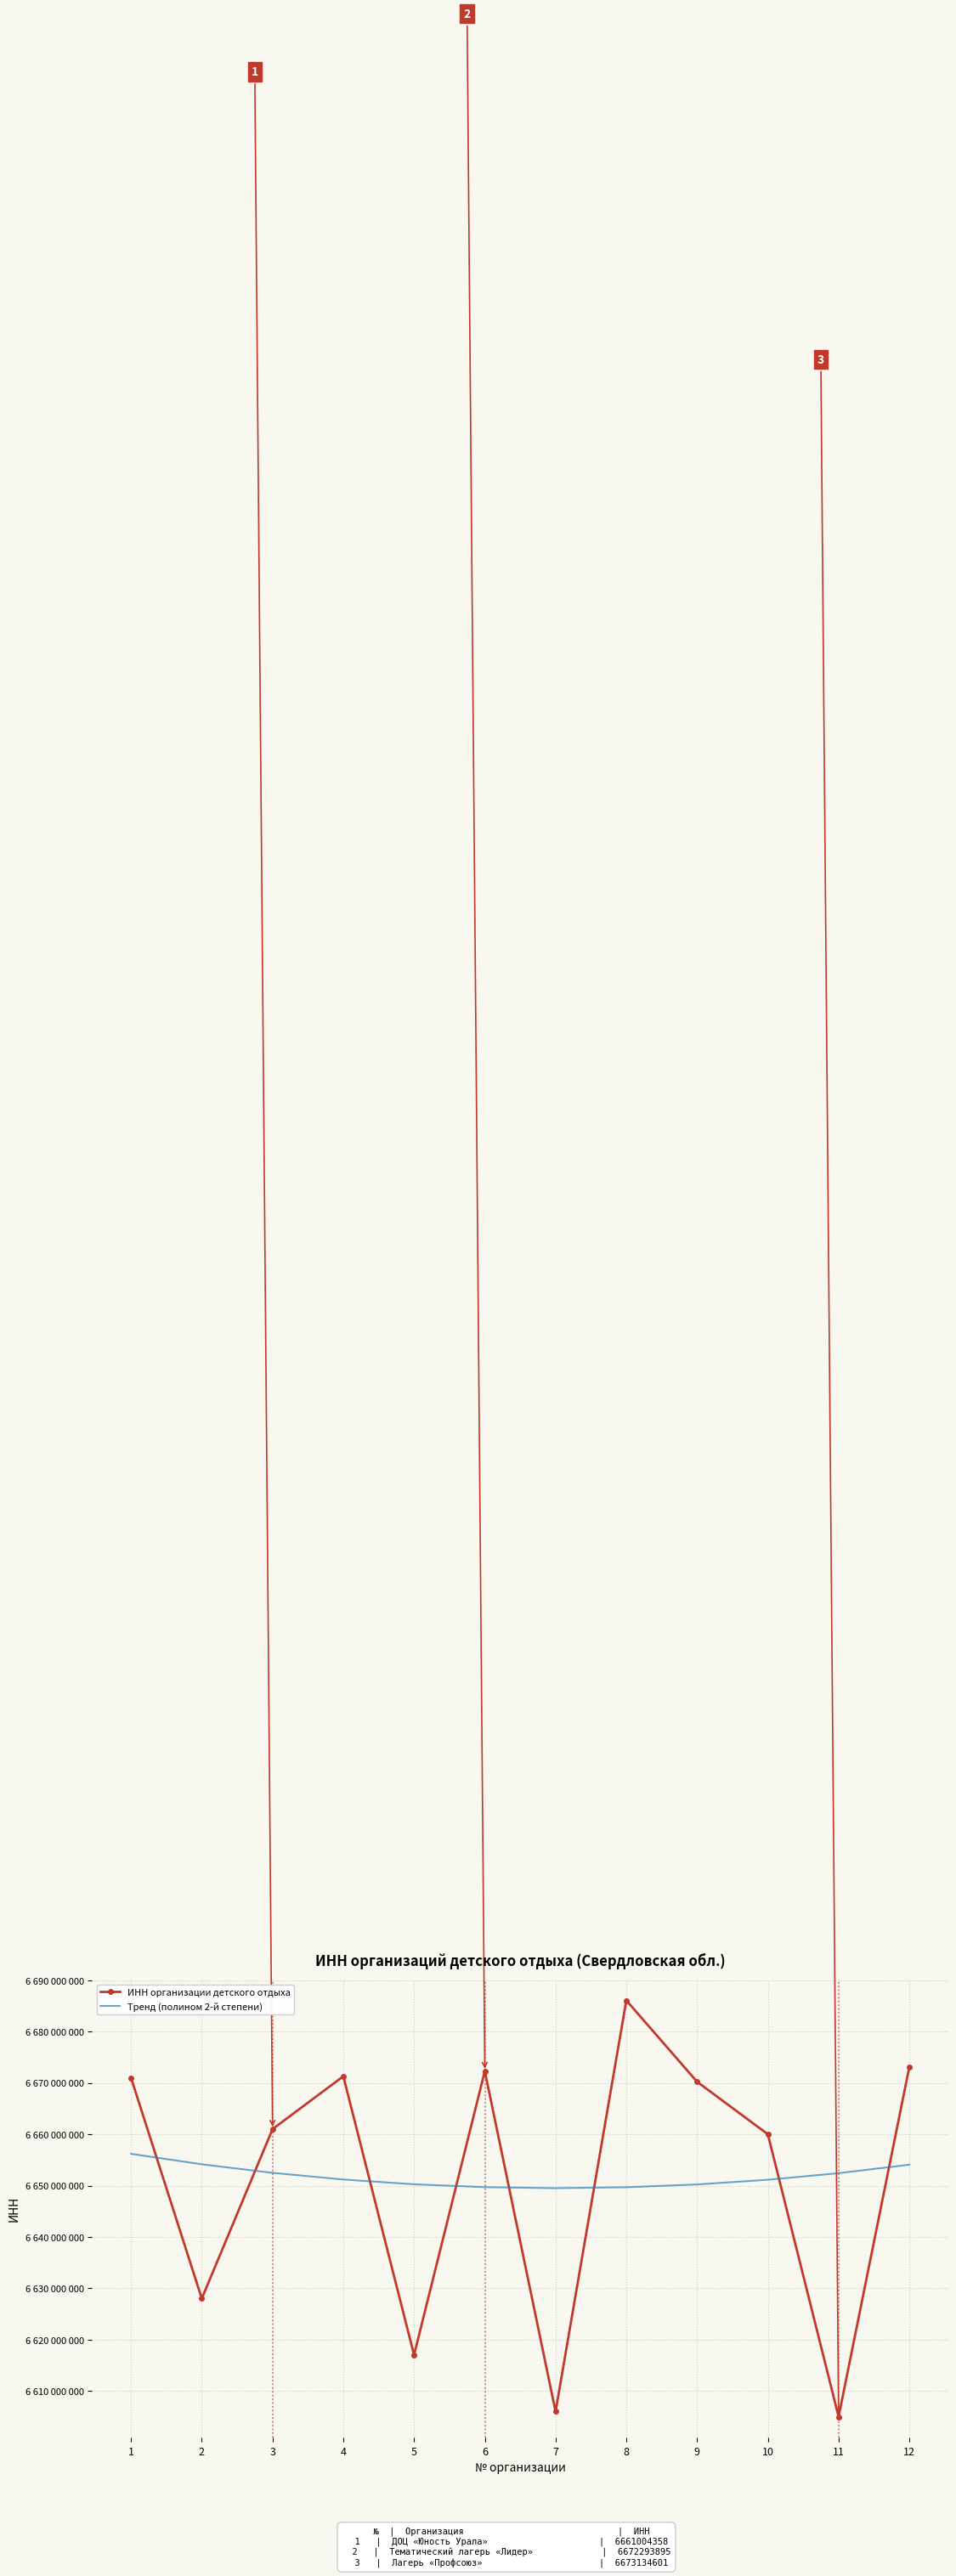

Reading right to left, transcribe all the data shown in this chart.

ИНН организации детского отдыха: 12=6673134601.0	11=6605000060.0	10=6660008053.0	9=6670224889.0	8=6686071035.0	7=6606003385.0	6=6672293895.0	5=6617020311.0	4=6671291983.0	3=6661004358.0	2=6628009246.0	1=6670994253.0
Тренд (полином 2-й степени): 12=6654074026.2	11=6652424401.1	10=6651143153.4	9=6650230283.0	8=6649685789.8	7=6649509674.0	6=6649701935.5	5=6650262574.3	4=6651191590.5	3=6652488983.9	2=6654154754.6	1=6656188902.7